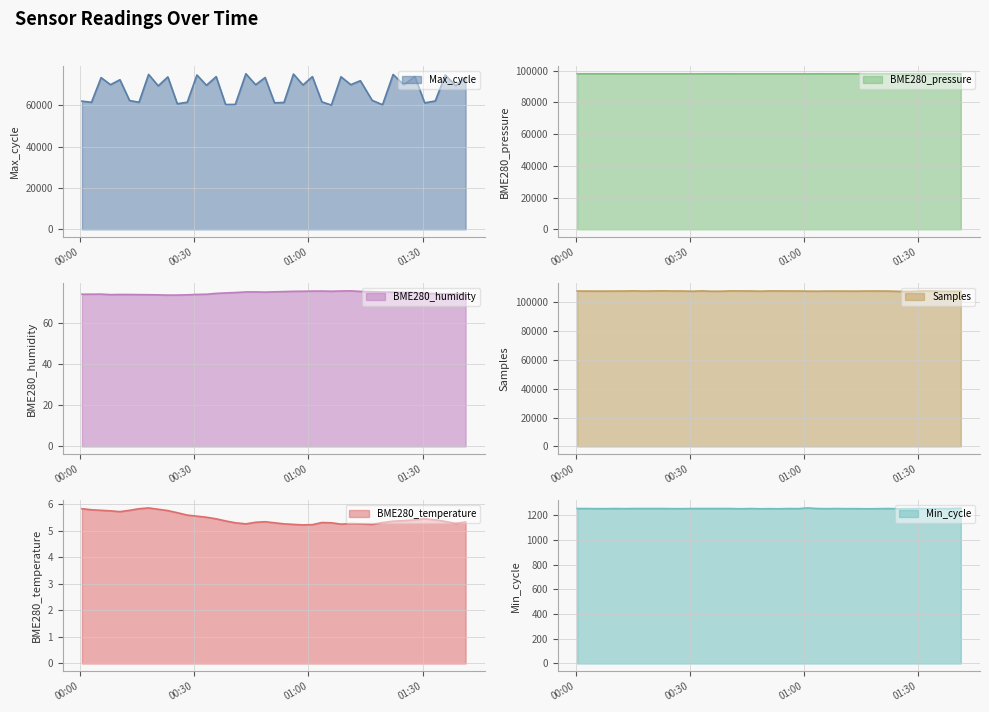

At which category does the chart reach its minimum across all series?

2023/03/27 00:58:33